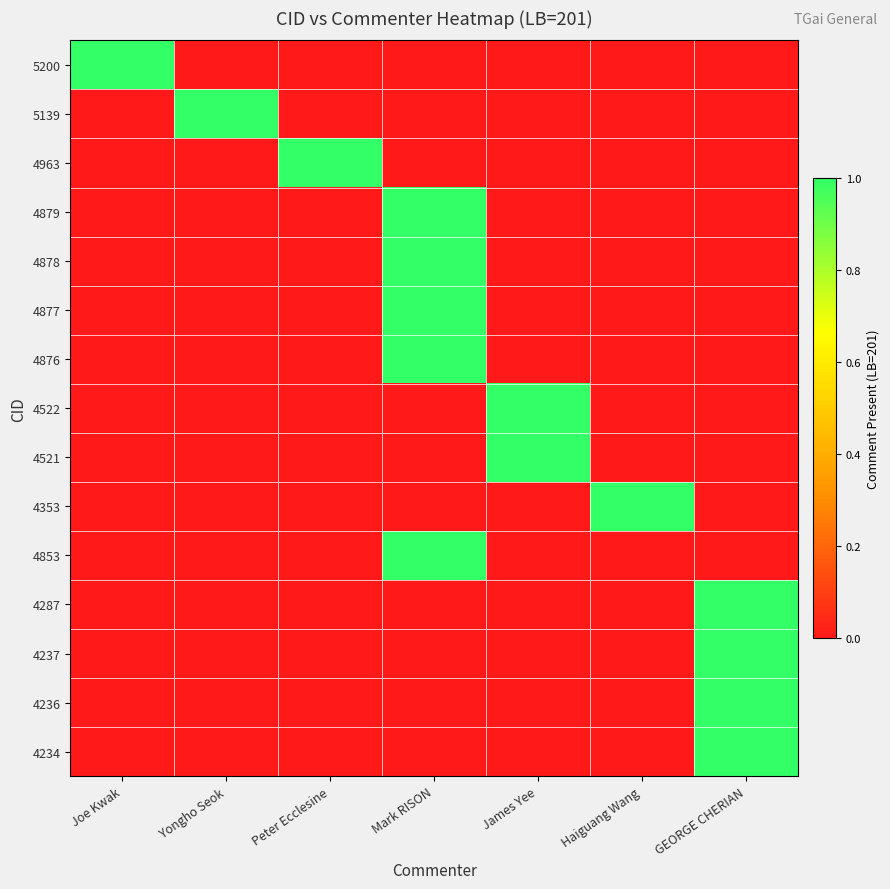

Rank the series by their maximum value, from highest to lowest.

5200, 5139, 4963, 4879, 4878, 4877, 4876, 4522, 4521, 4353, 4853, 4287, 4237, 4236, 4234